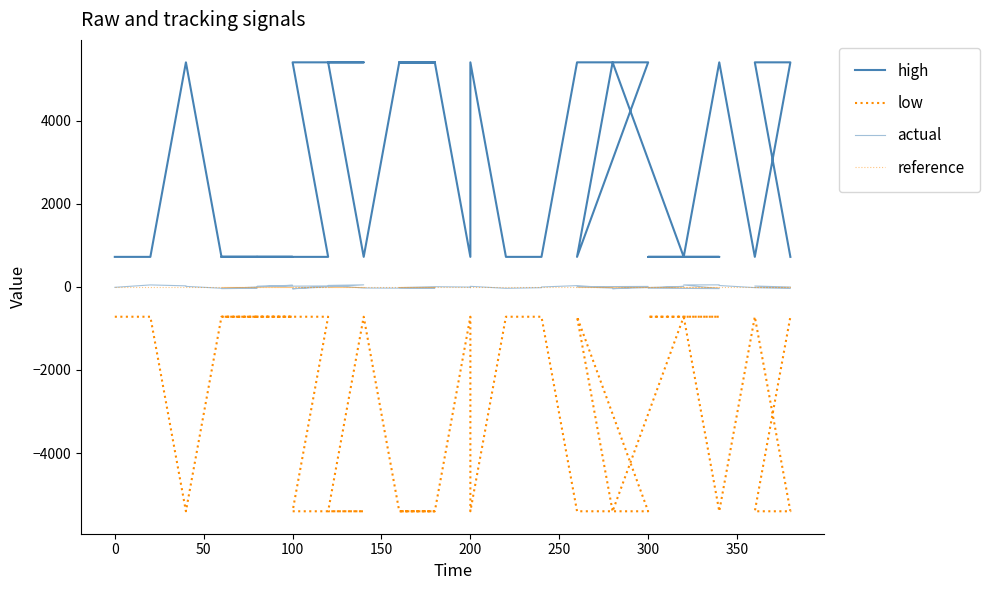

What is the average value of the actual series?

-4.4